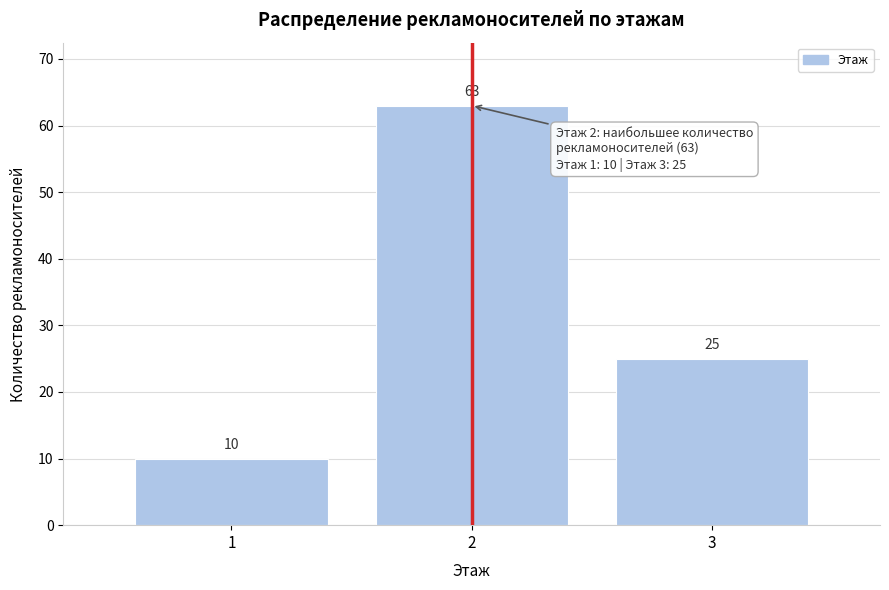

Reading left to right, extract all data points from this chart.

10	63	25